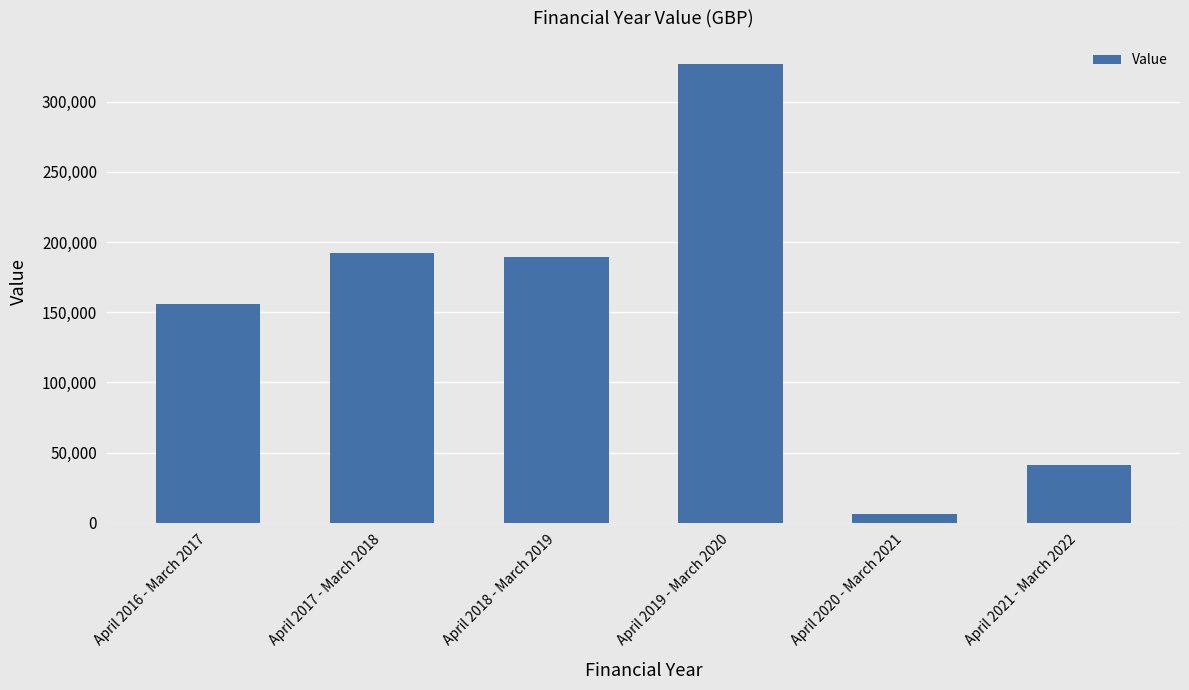

Rank the categories by value from highest to lowest.

April 2019 - March 2020, April 2017 - March 2018, April 2018 - March 2019, April 2016 - March 2017, April 2021 - March 2022, April 2020 - March 2021